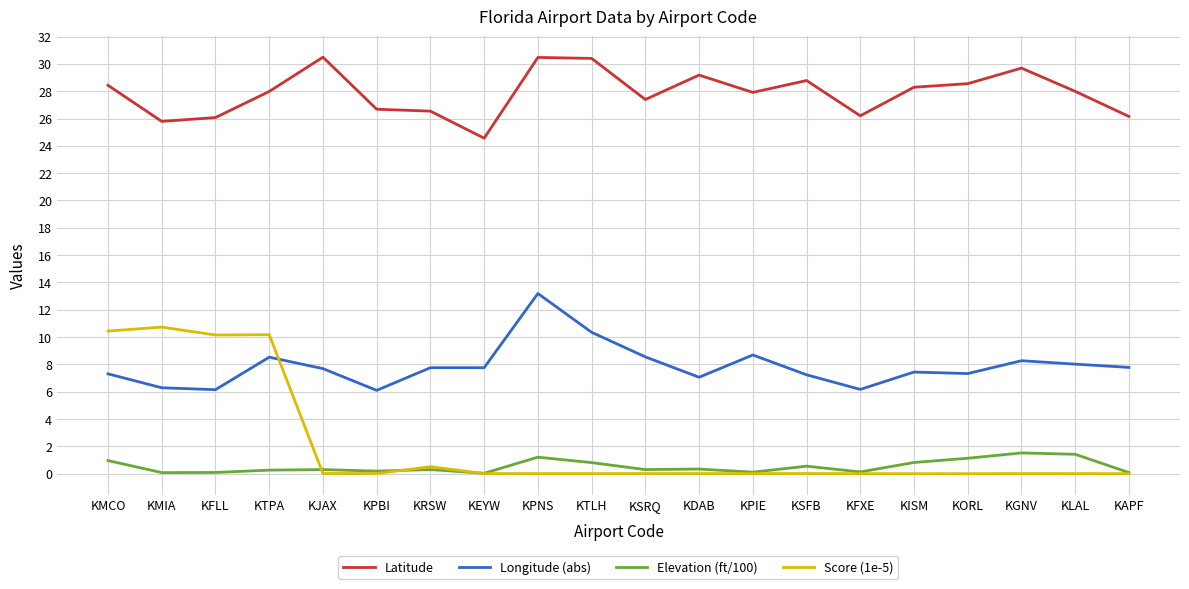

The Latitude series shows 28.3 at KISM. True or false?

True